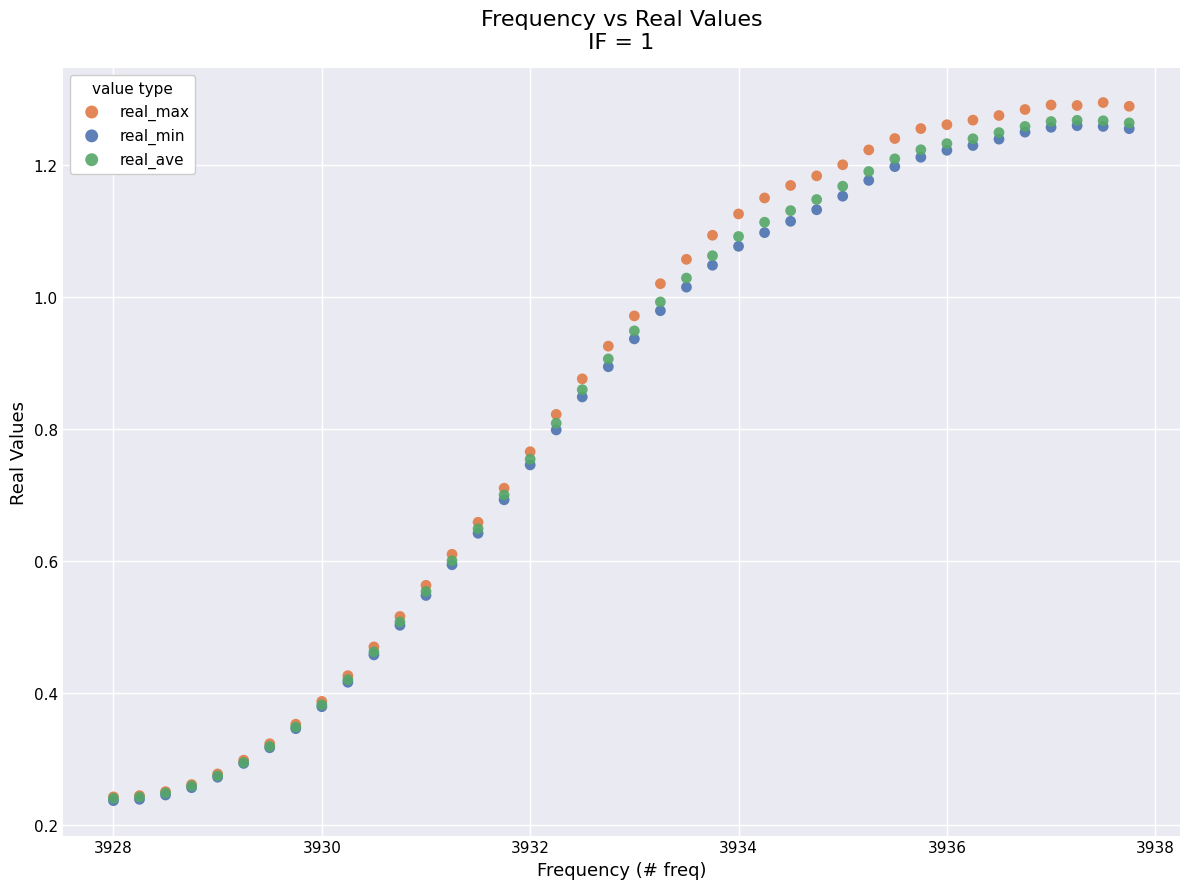

What are all the series names shown in the legend?

real_max, real_min, real_ave